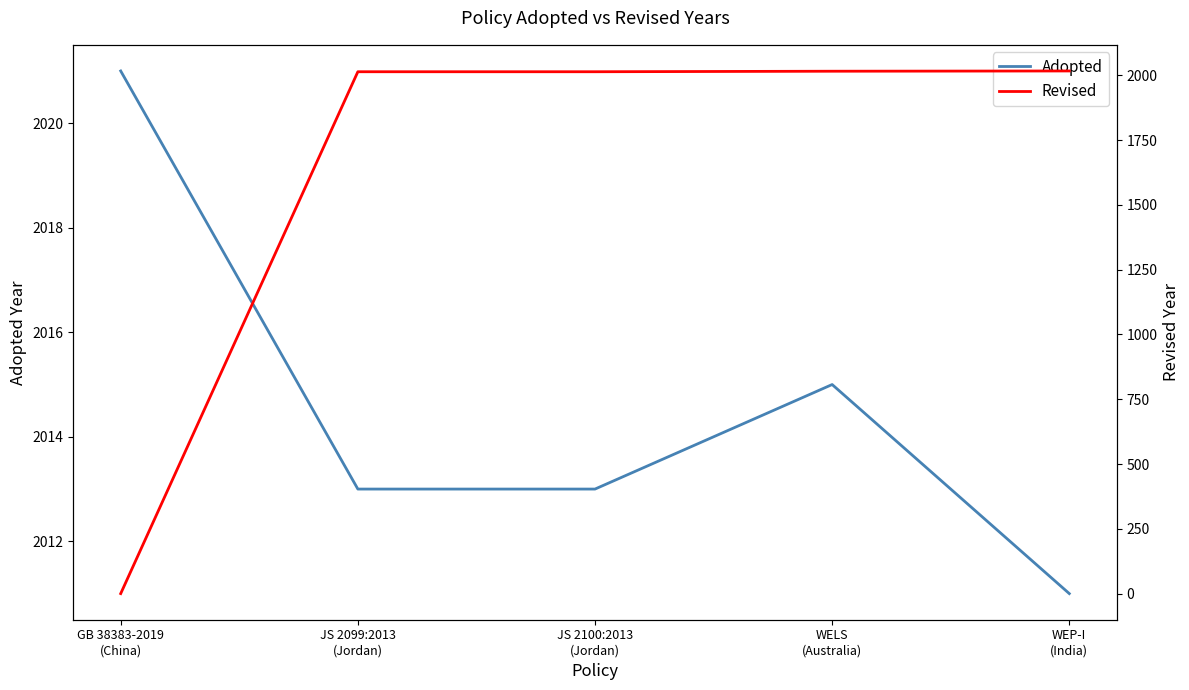

Which has a higher value, JS 2100:2013
(Jordan) or WELS
(Australia)?

WELS
(Australia)